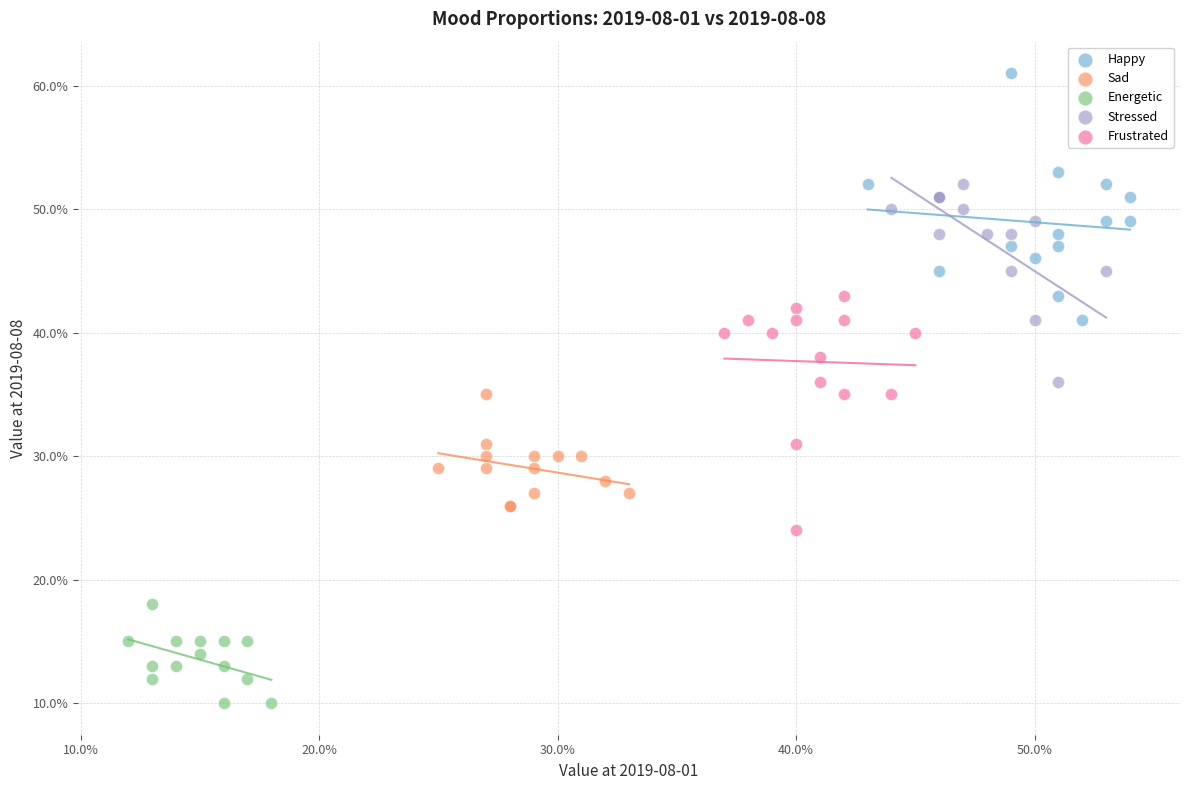

Which series reaches the maximum Y coordinate?

Happy